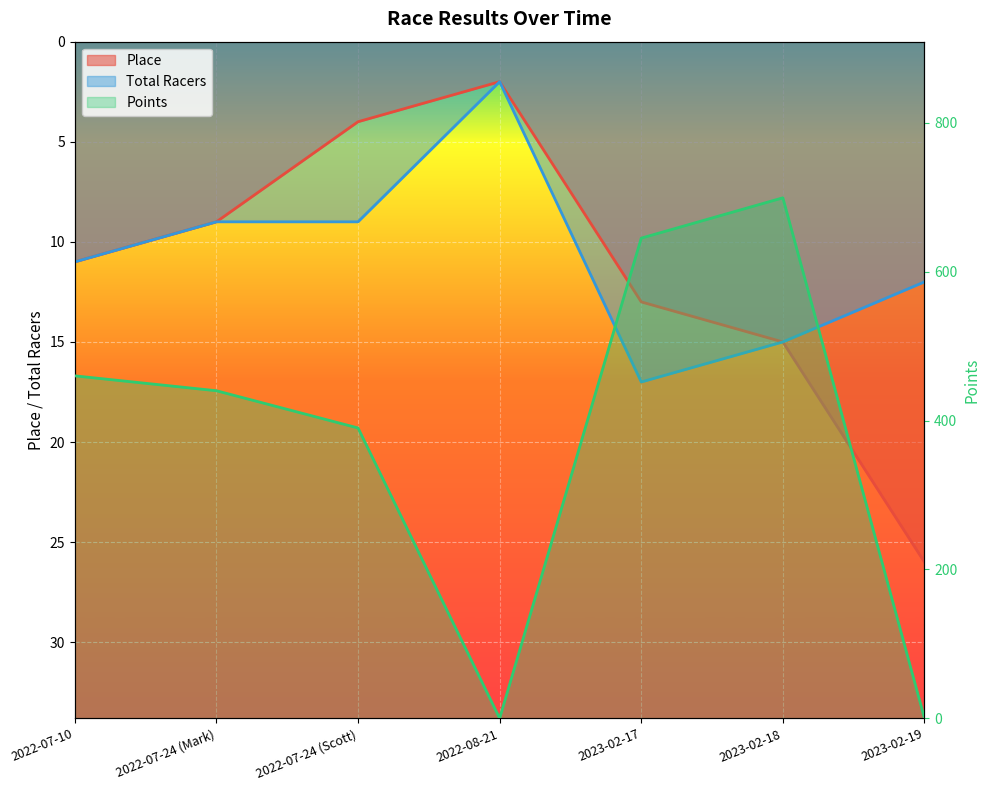

What is the highest value of the Place series?

26.0